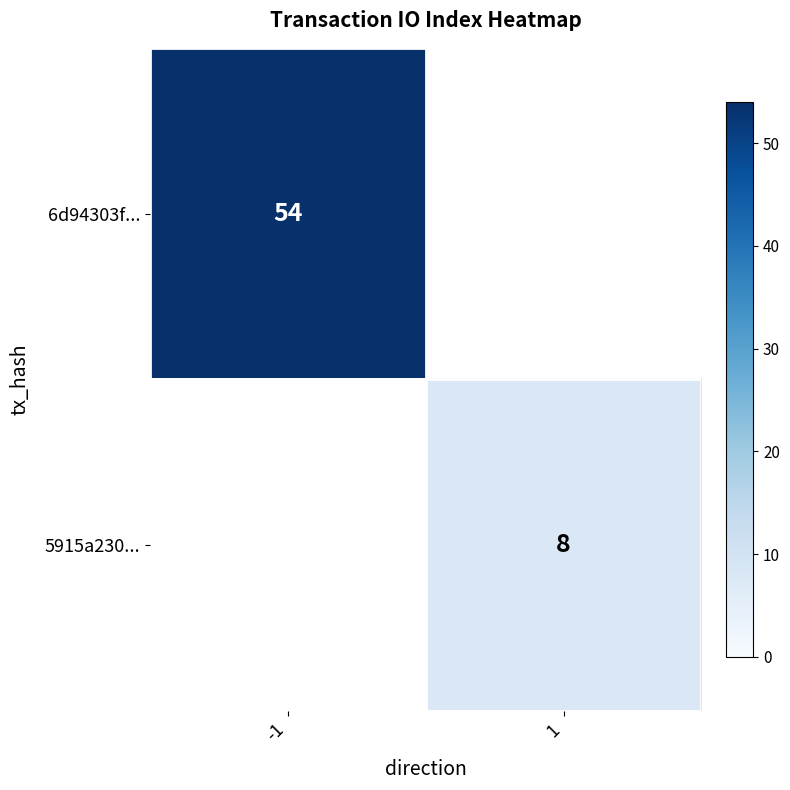

Is the value of 6d94303f... at 1 greater than the value of 5915a230... at 1?

No